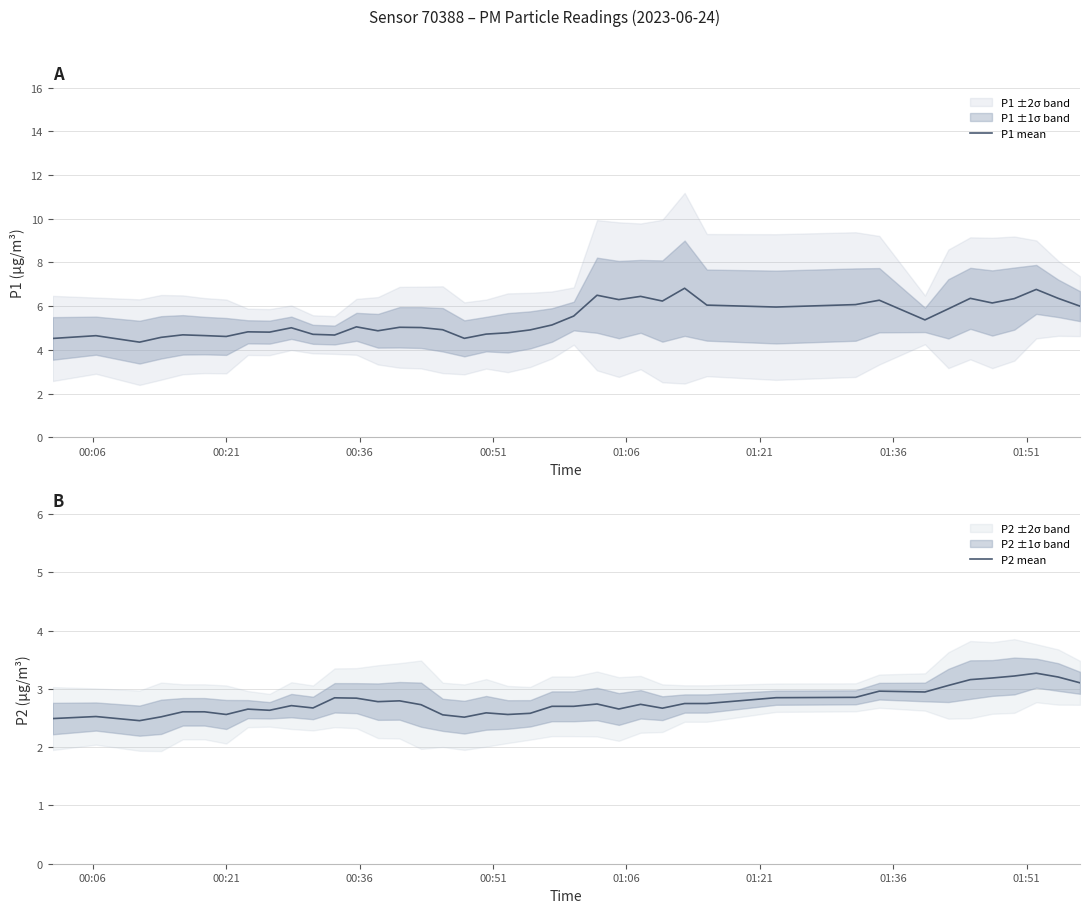

What is the minimum value for P1 mean?

4.4